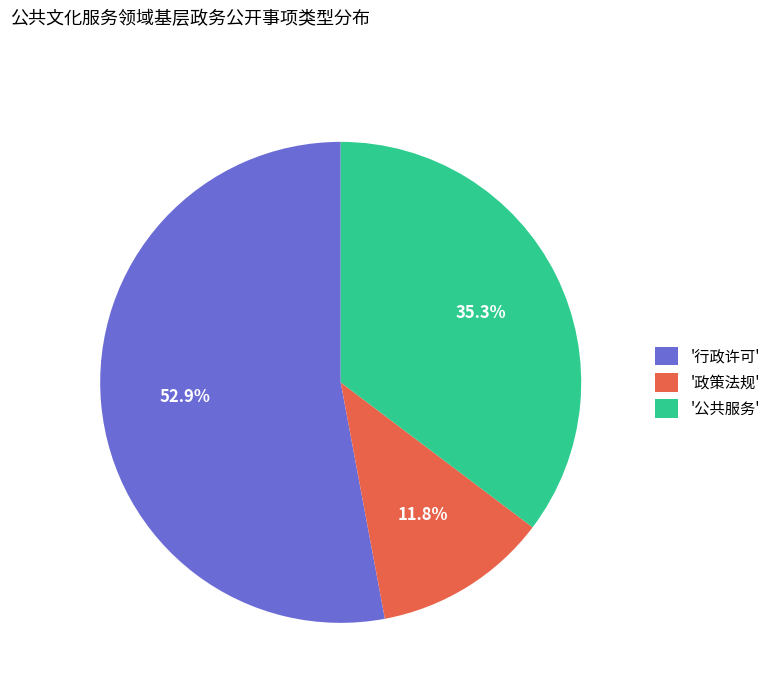

Does any single category account for the majority?

Yes